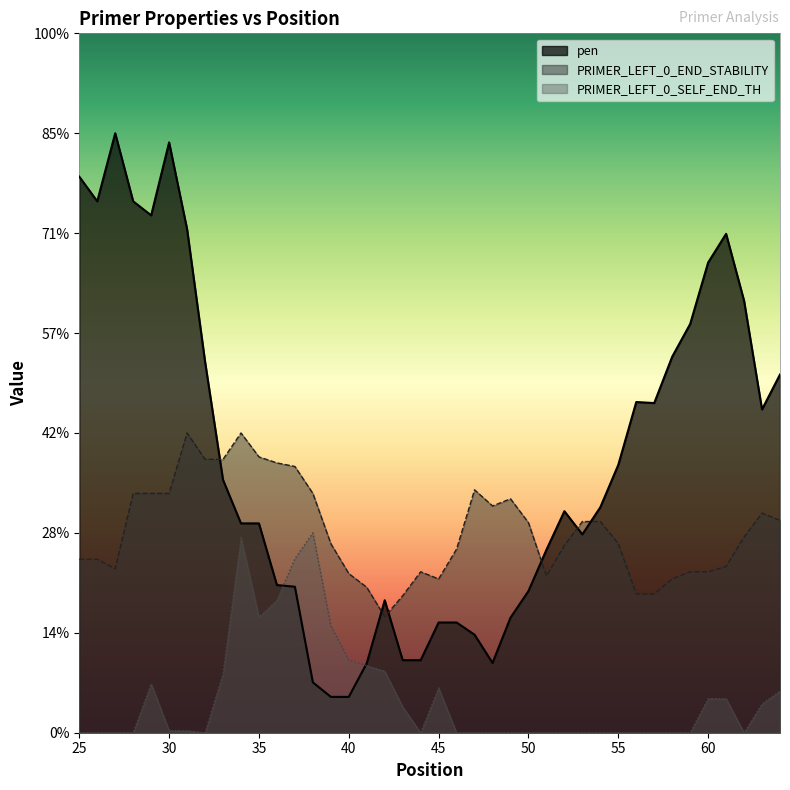

Is it true that PRIMER_LEFT_0_END_STABILITY equals 6.9 at 57?

True